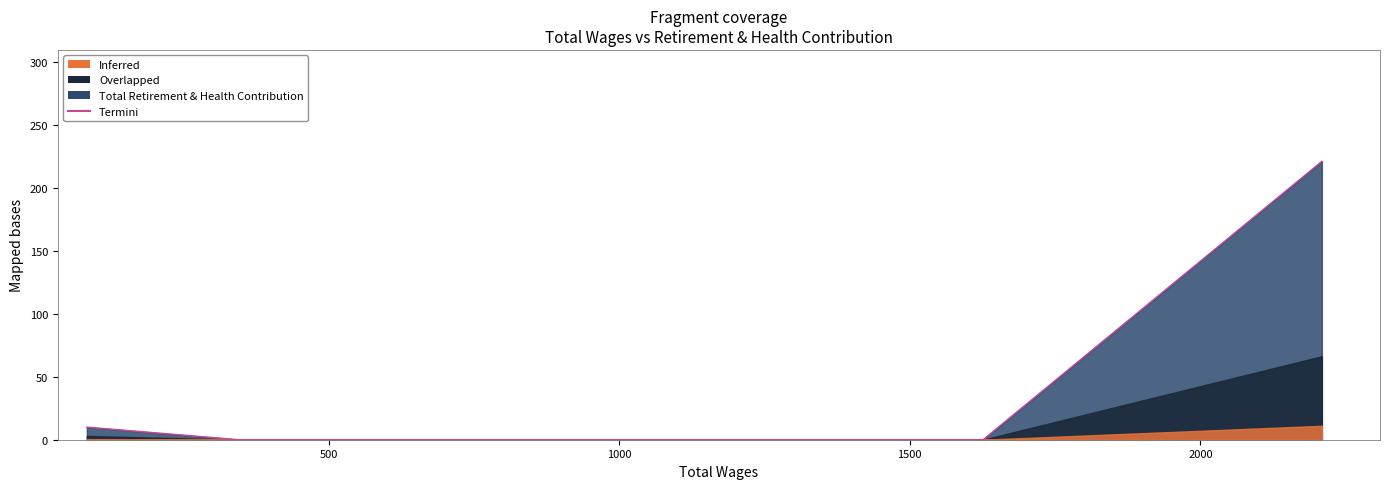

What is the difference between the second highest and second lowest values?

10